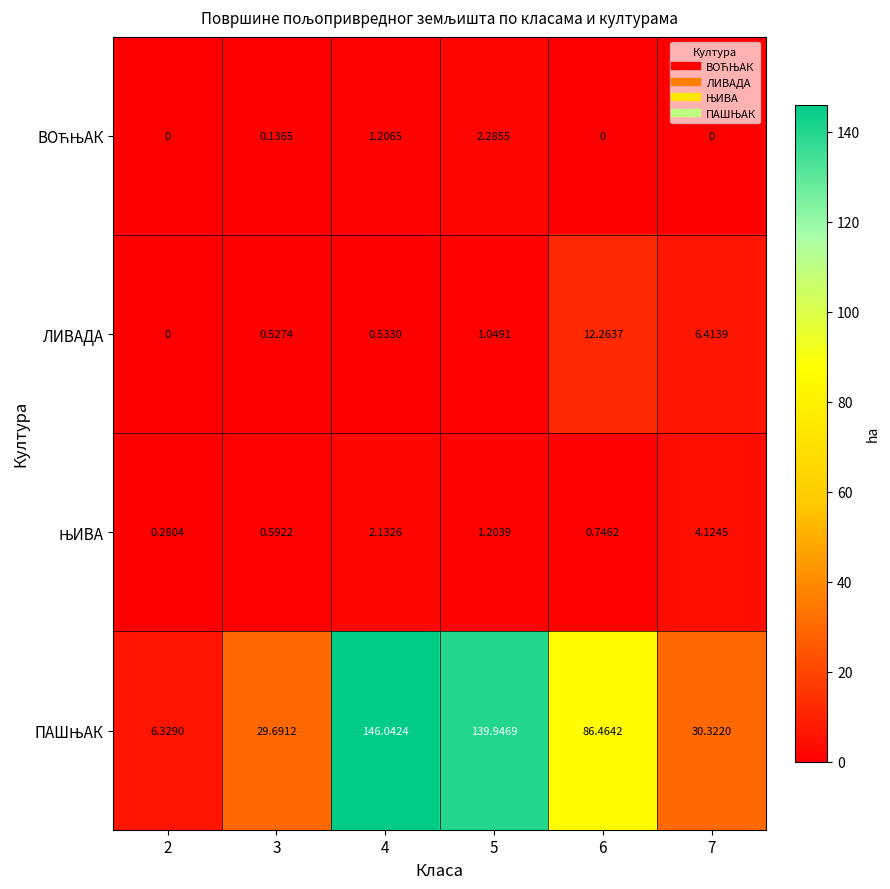

Between 3 and 6, which series saw the biggest shift?

ПАШЊАК